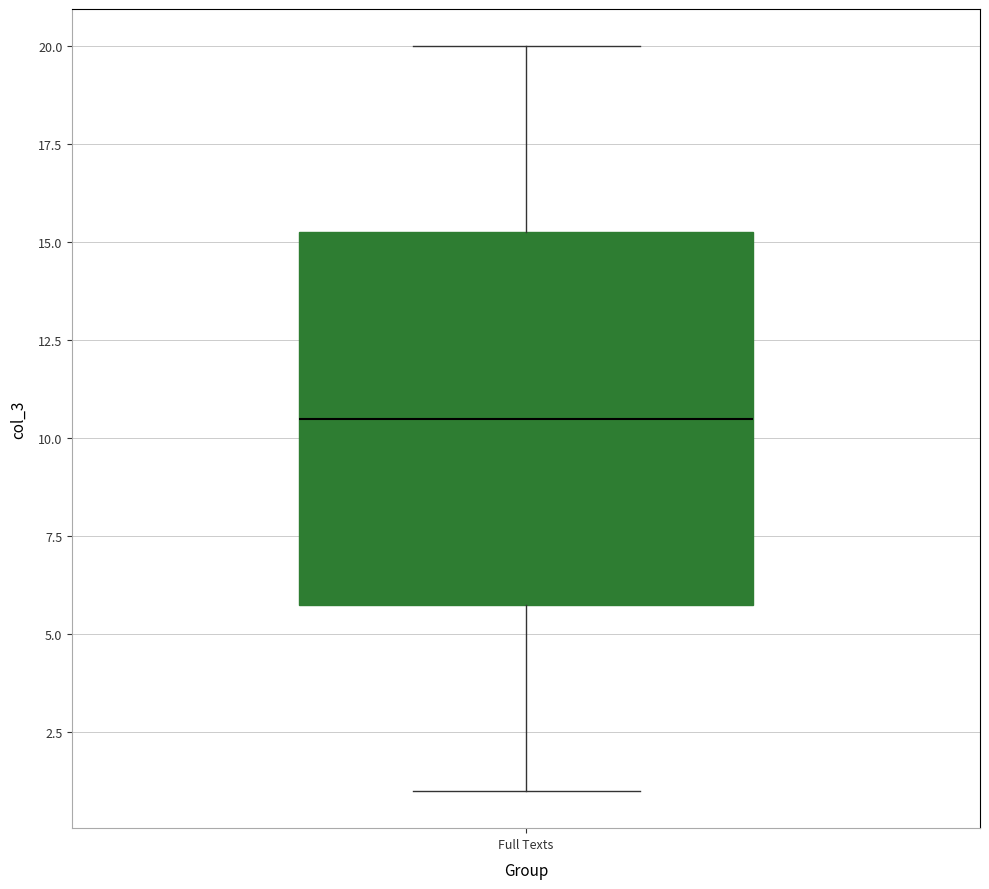

Transcribe this box plot: give where the median line is, the range the box spans, and where the two whiskers end, as read against the y-axis. The values are not printed on the chart, so give them approximately, as read against the axis.

median 10.5, box 6.0 to 15.5, whiskers 1.0 to 20.0